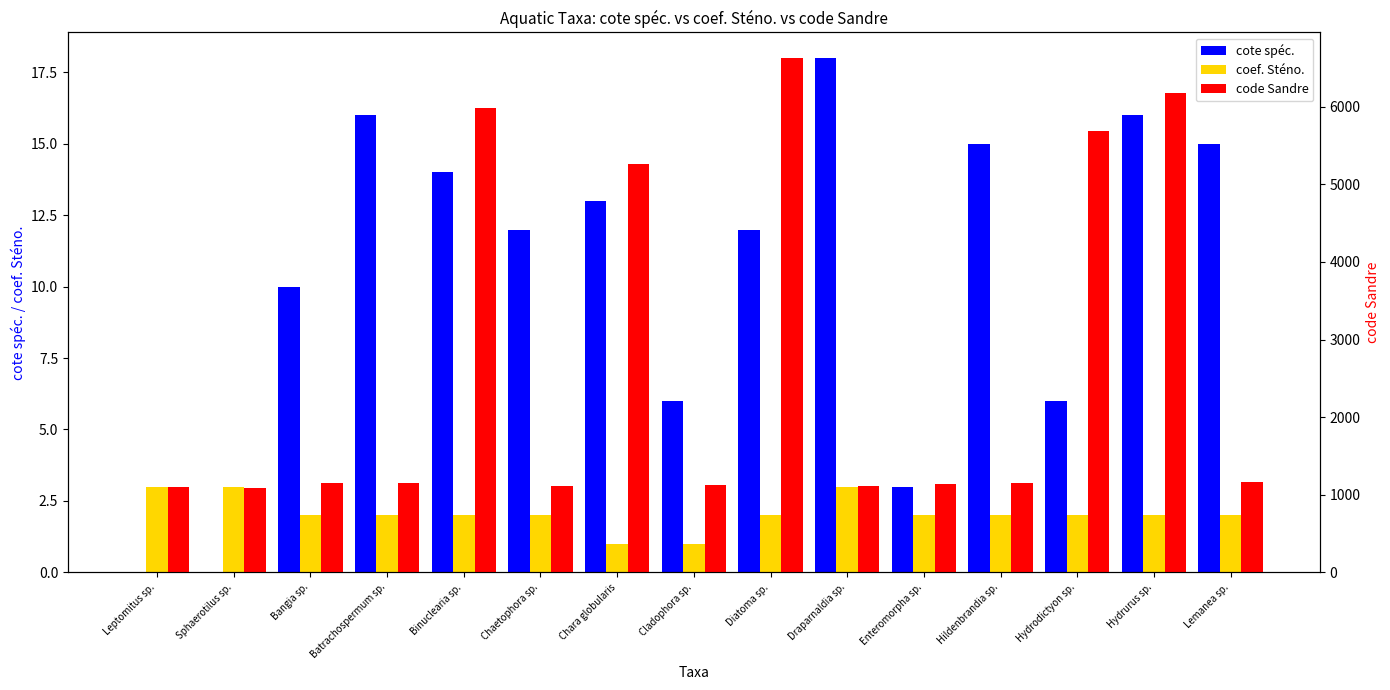

Reading left to right, transcribe all the data shown in this chart.

cote spéc.: Leptomitus sp.=0	Sphaerotilus sp.=0	Bangia sp.=10	Batrachospermum sp.=16	Binuclearia sp.=14	Chaetophora sp.=12	Chara globularis=13	Cladophora sp.=6	Diatoma sp.=12	Draparnaldia sp.=18	Enteromorpha sp.=3	Hildenbrandia sp.=15	Hydrodictyon sp.=6	Hydrurus sp.=16	Lemanea sp.=15
coef. Sténo.: Leptomitus sp.=3	Sphaerotilus sp.=3	Bangia sp.=2	Batrachospermum sp.=2	Binuclearia sp.=2	Chaetophora sp.=2	Chara globularis=1	Cladophora sp.=1	Diatoma sp.=2	Draparnaldia sp.=3	Enteromorpha sp.=2	Hildenbrandia sp.=2	Hydrodictyon sp.=2	Hydrurus sp.=2	Lemanea sp.=2
code Sandre: Leptomitus sp.=1097	Sphaerotilus sp.=1093	Bangia sp.=1153	Batrachospermum sp.=1155	Binuclearia sp.=5987	Chaetophora sp.=1117	Chara globularis=5257	Cladophora sp.=1124	Diatoma sp.=6627	Draparnaldia sp.=1118	Enteromorpha sp.=1144	Hildenbrandia sp.=1157	Hydrodictyon sp.=5686	Hydrurus sp.=6183	Lemanea sp.=1159